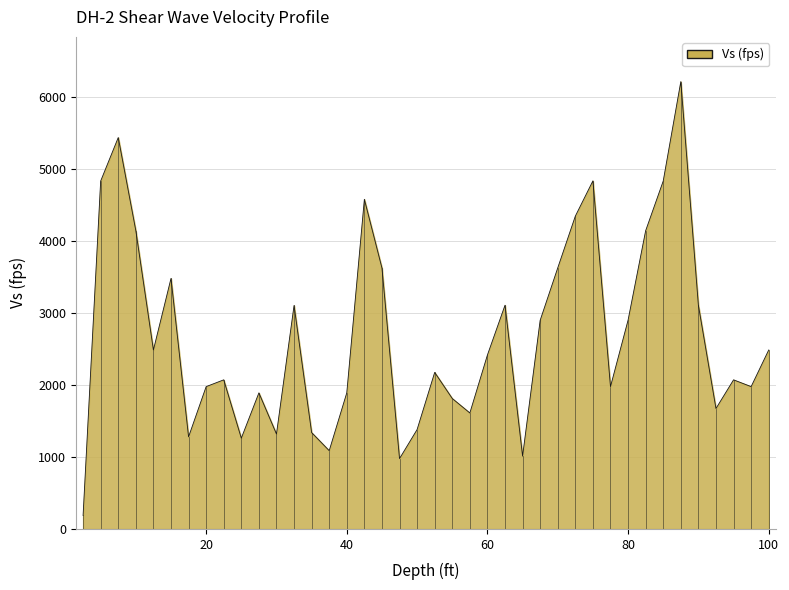

What is the greatest value displayed?

6217.1